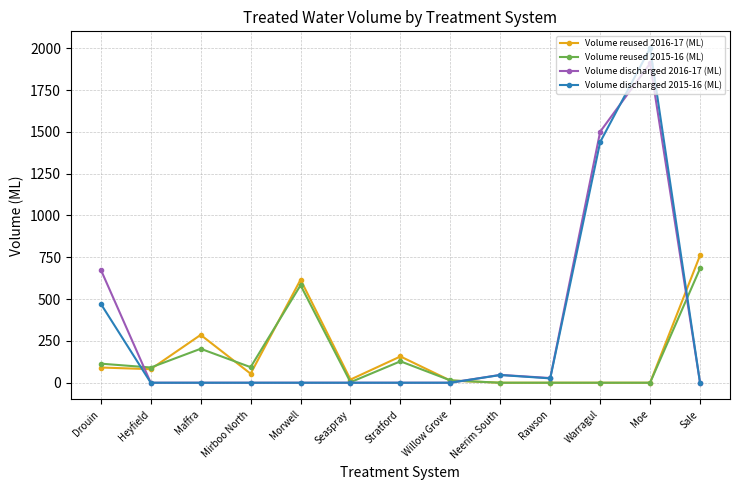

At how many categories does at least one series exceed 551?

5